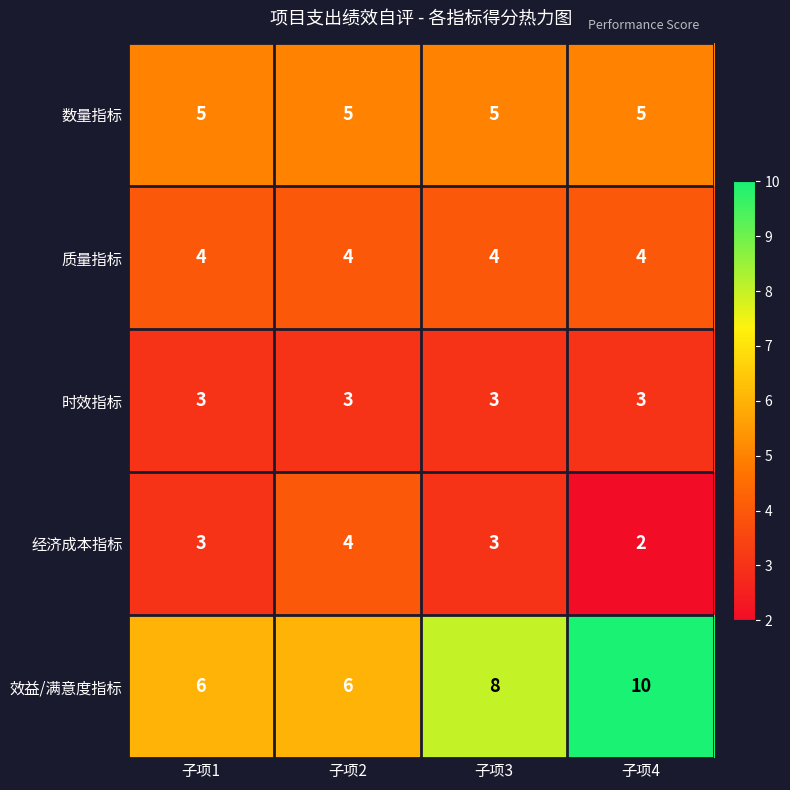

What is the total value across all series at 子项1?

21